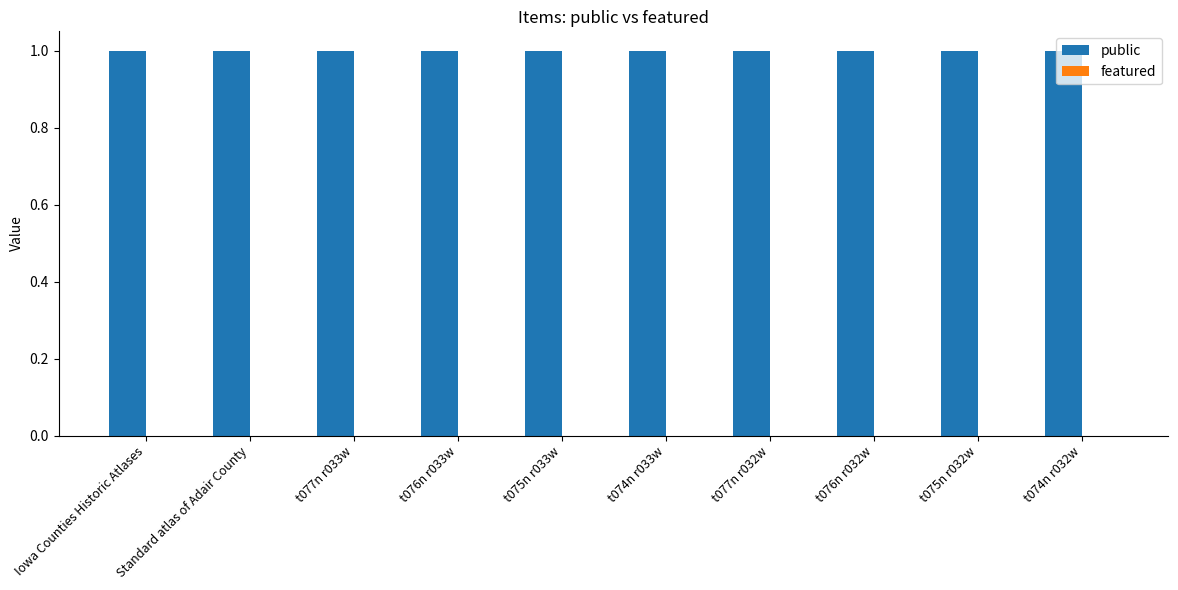

How many bars are there in total?

20